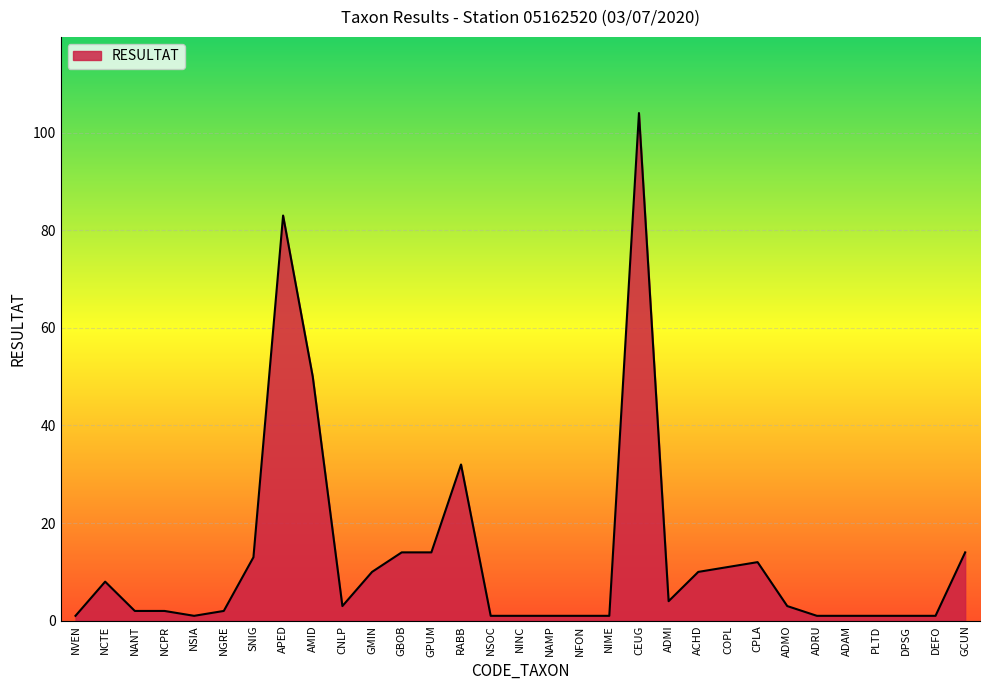

True or false: there are more than 0 points higher than both neighbors.

True